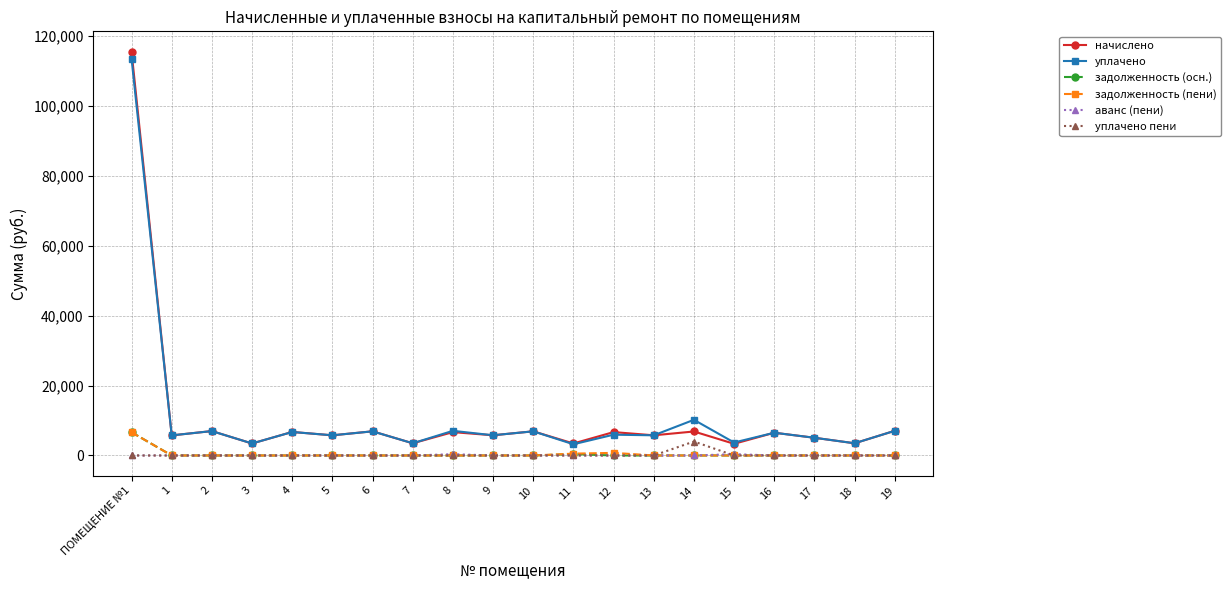

Which category has the highest value across all series?

ПОМЕЩЕНИЕ №1